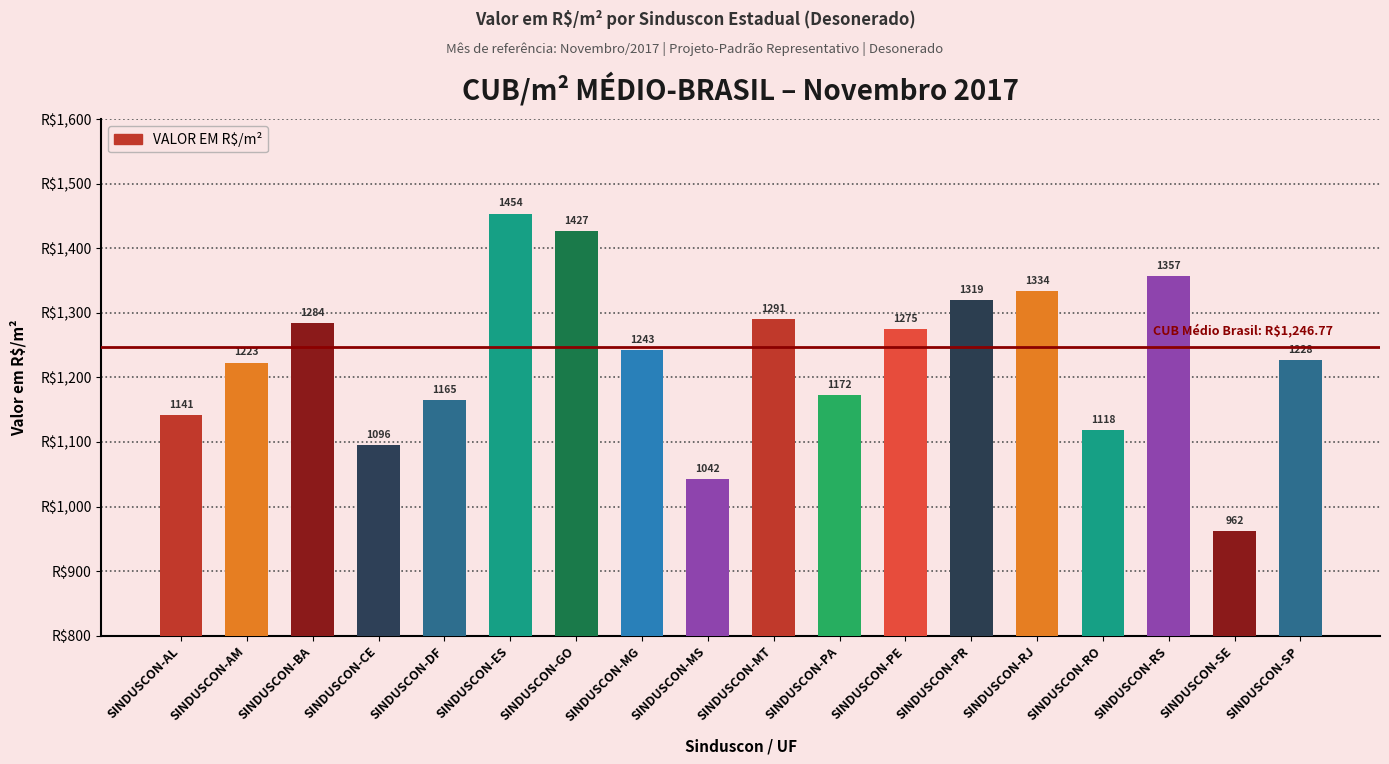

Which has a higher value, SINDUSCON-SP or SINDUSCON-RO?

SINDUSCON-SP